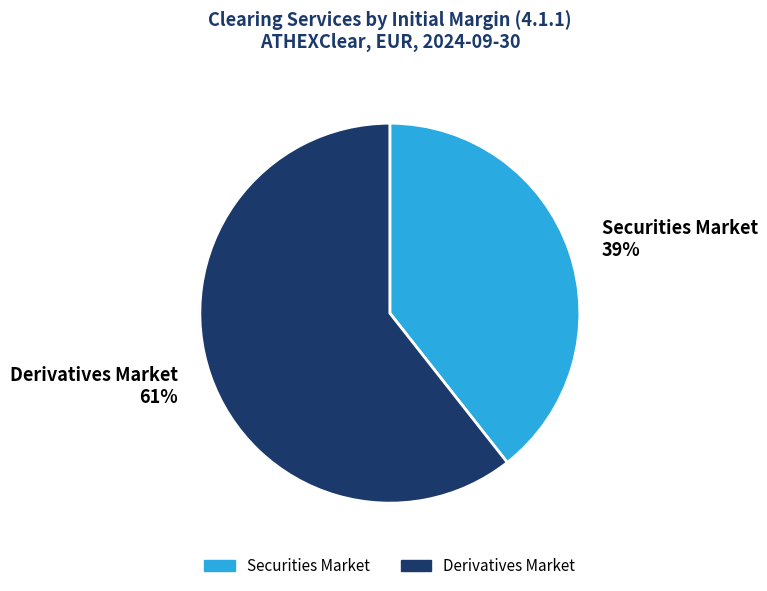

Between Securities Market and Derivatives Market, which is larger?

Derivatives Market